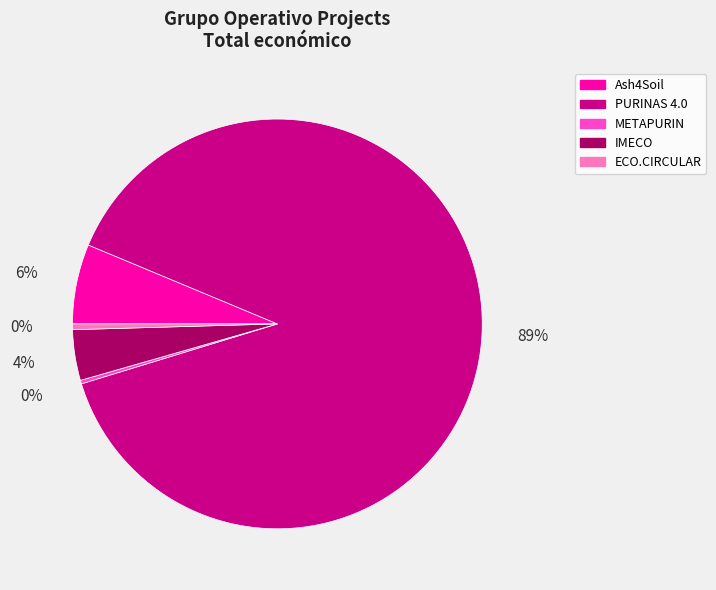

To the nearest percent, what is the average slice percentage?

20%